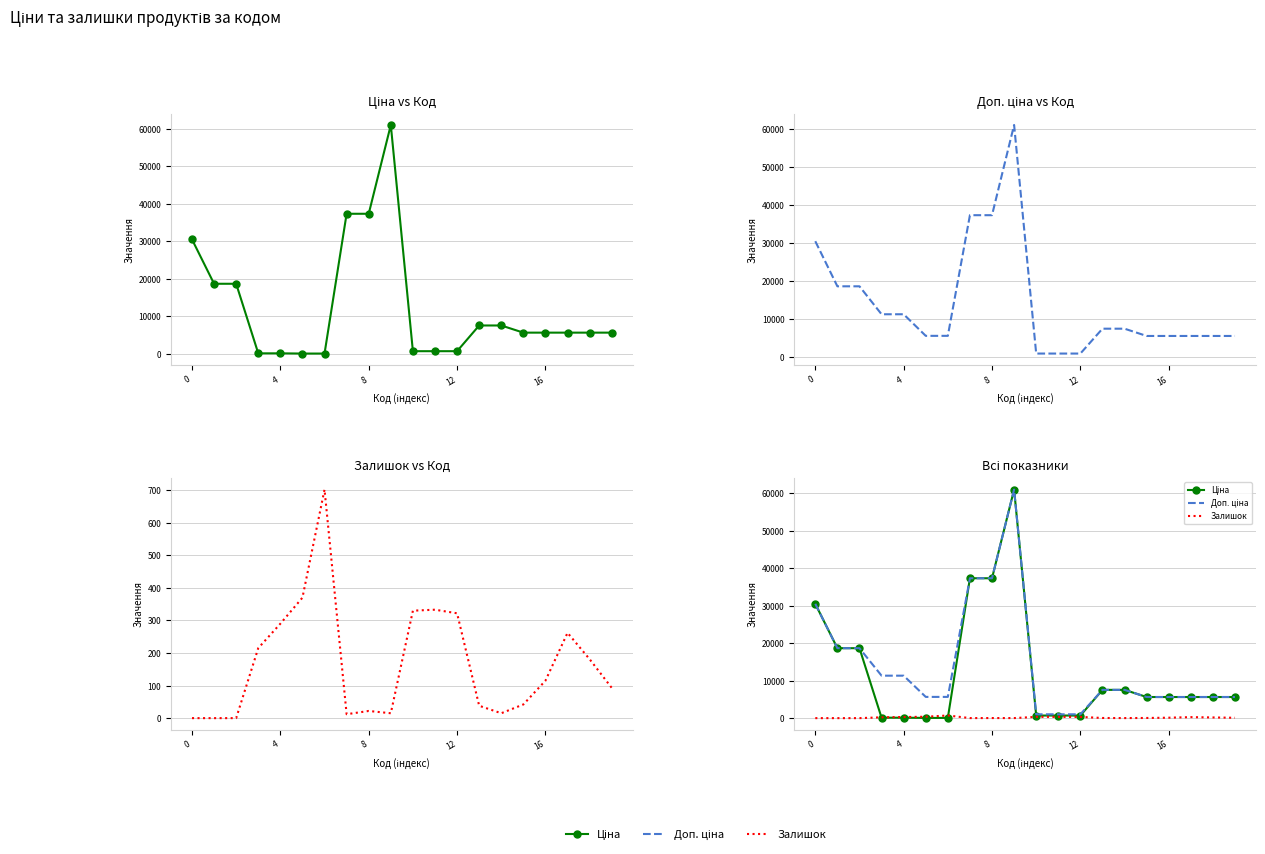

What are all the series names shown in the legend?

Ціна, Доп. ціна, Залишок